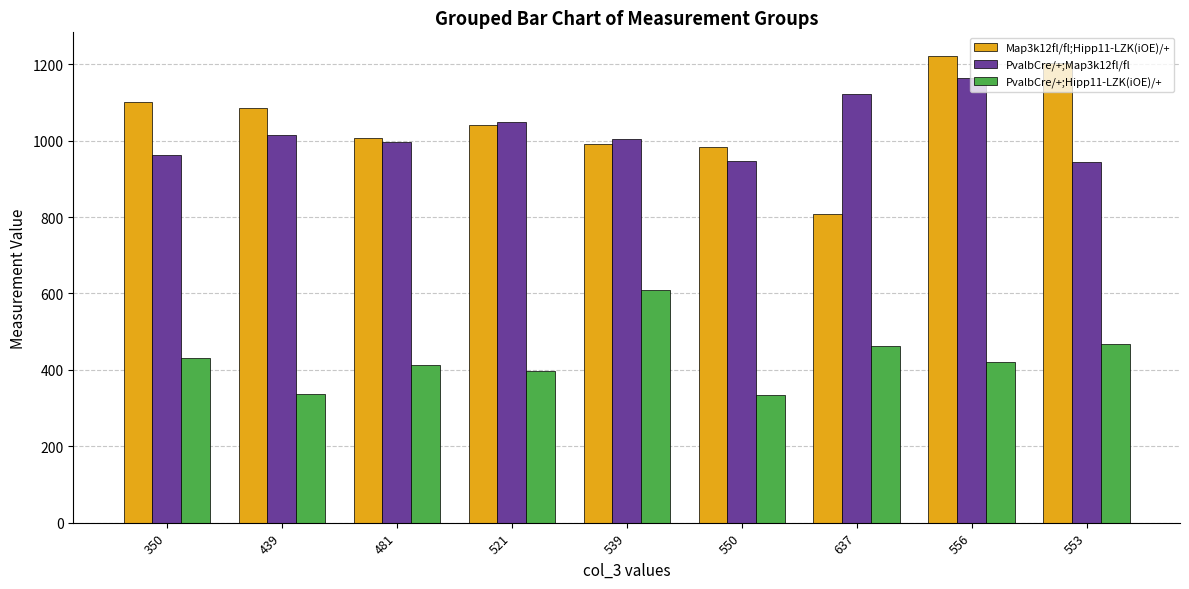

What is the difference between the maximum and second lowest values in the Map3k12fl/fl;Hipp11-LZK(iOE)/+ series?

238.8